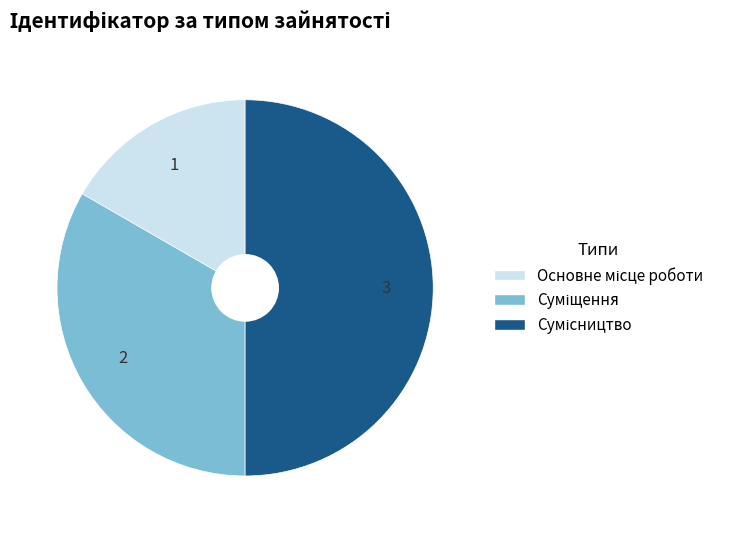

How many slices are in this pie chart?

3